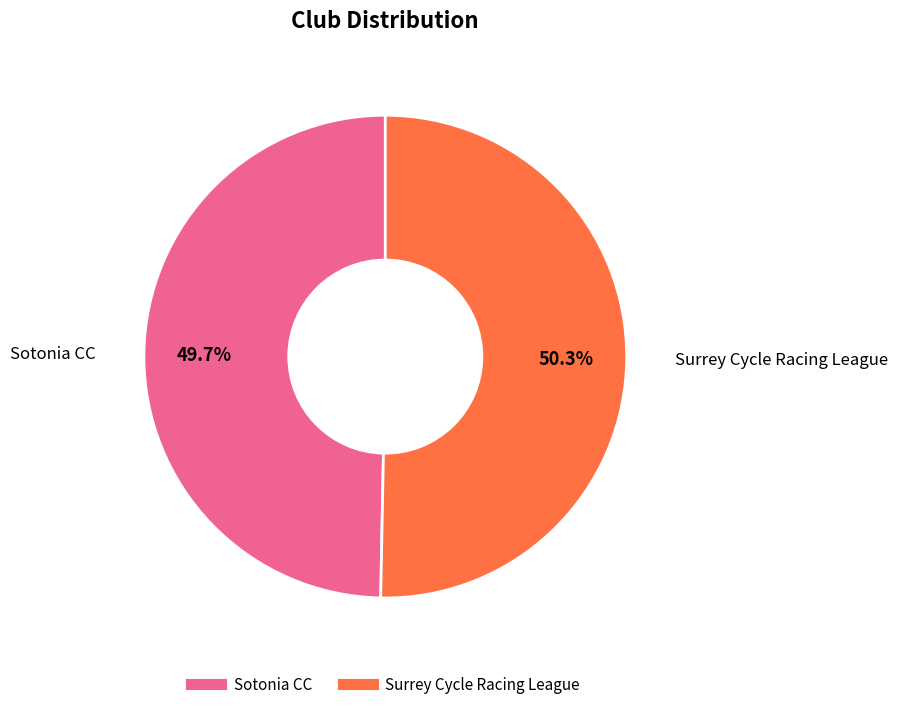

To the nearest percent, what percentage of the pie is Sotonia CC?

50%